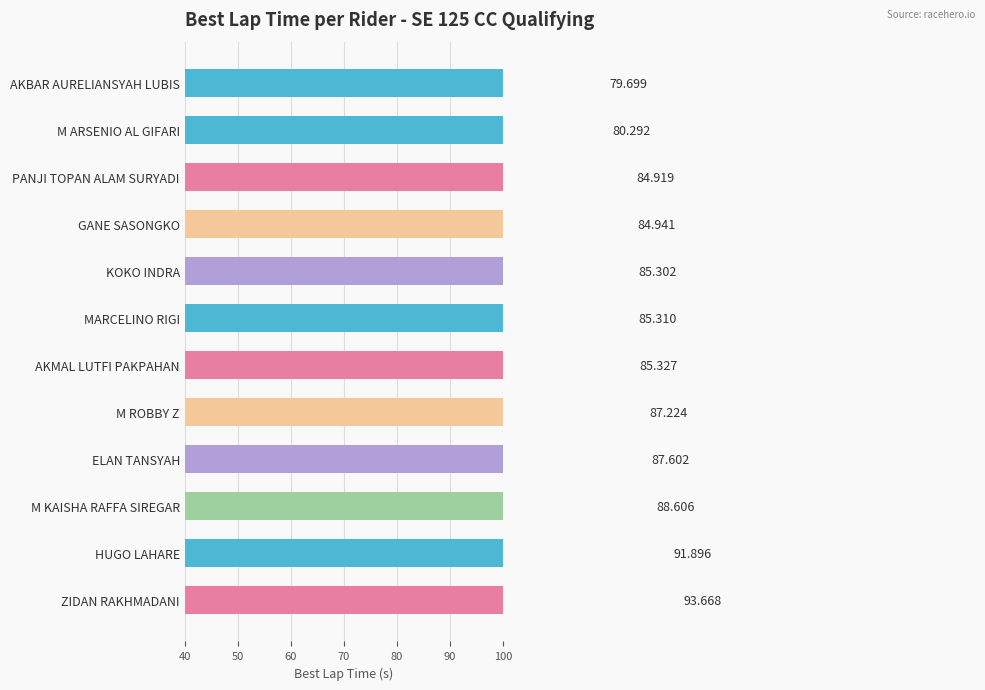

Reading left to right, list all the values displayed in this chart.

79.7	80.3	84.9	84.9	85.3	85.3	85.3	87.2	87.6	88.6	91.9	93.7